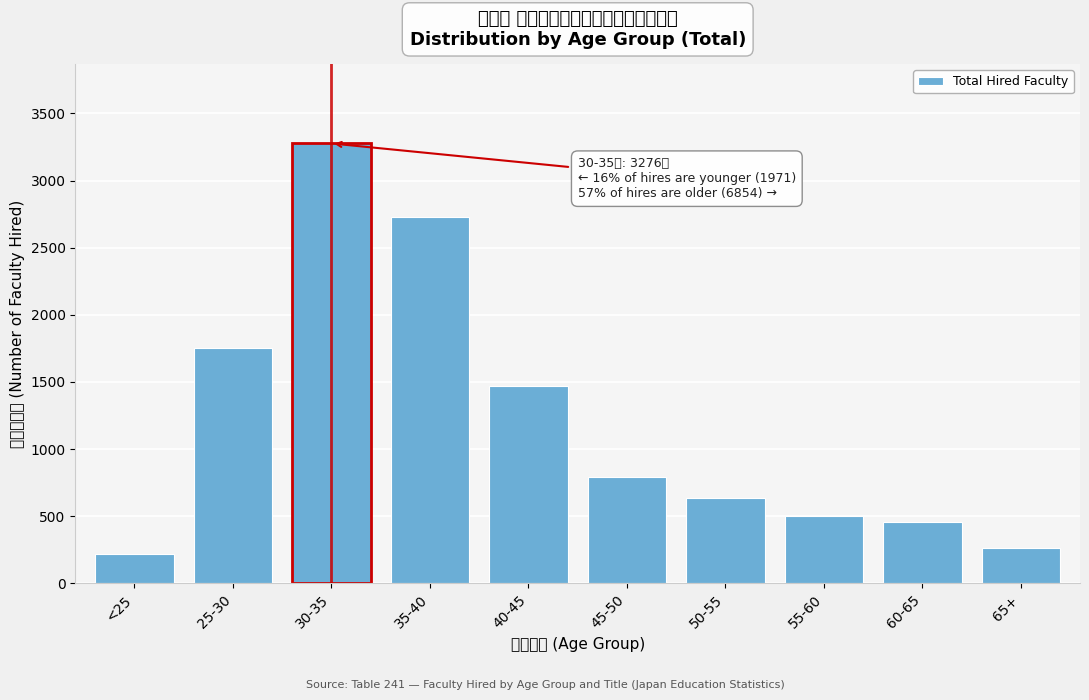

Reading right to left, transcribe all the data shown in this chart.

65+=265	60-65=456	55-60=502	50-55=637	45-50=795	40-45=1467	35-40=2732	30-35=3276	25-30=1754	<25=217